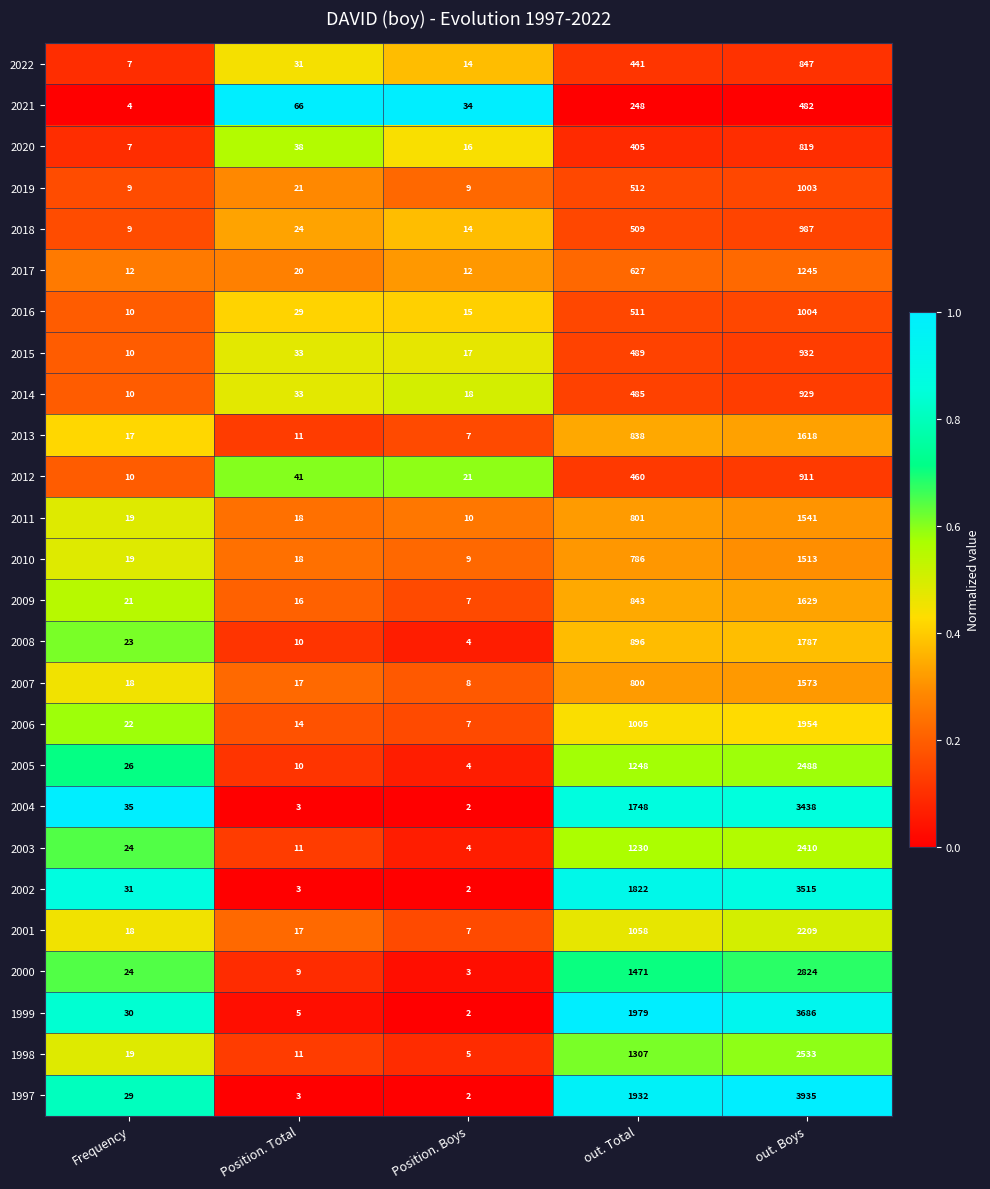

Which series changed the most between Position. Boys and out. Boys?

1997